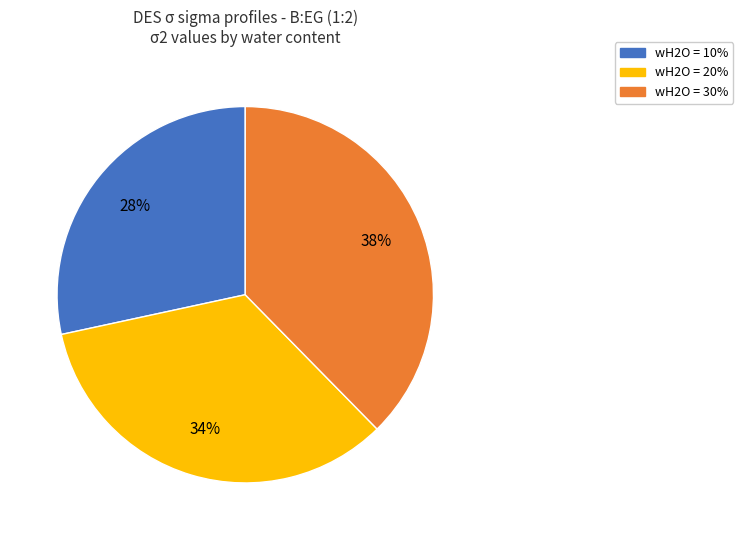

Count the number of slices in the pie.

3